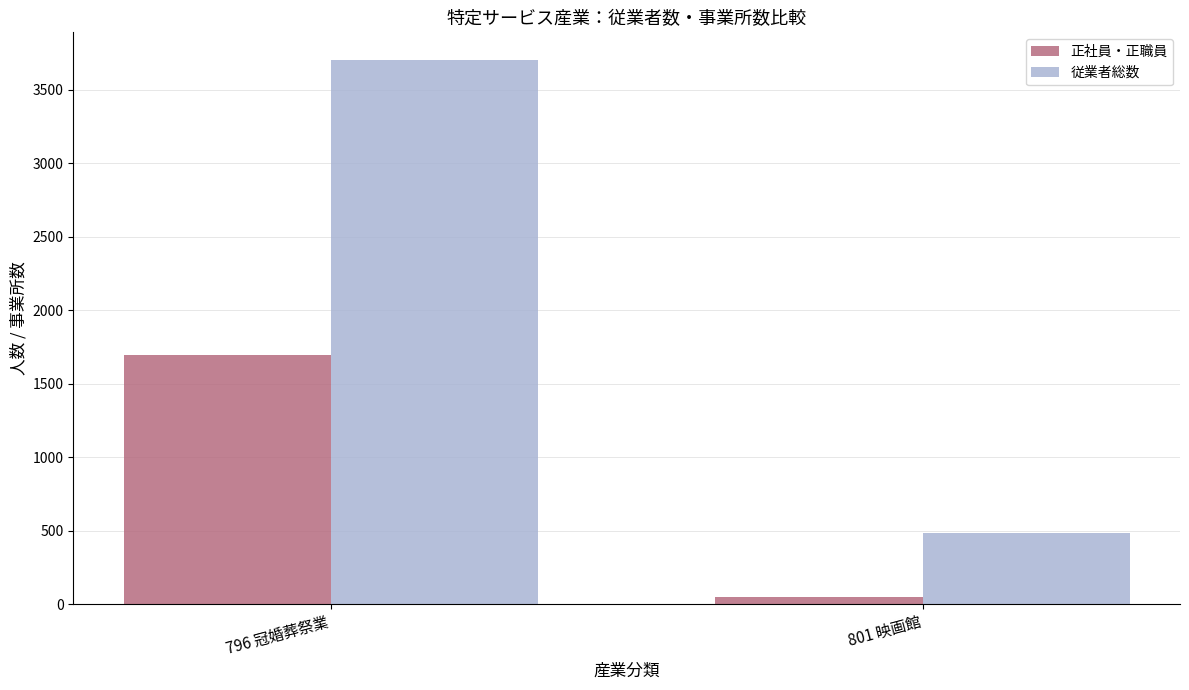

The value of 従業者総数 at 796 冠婚葬祭業 is 1147. True or false?

False